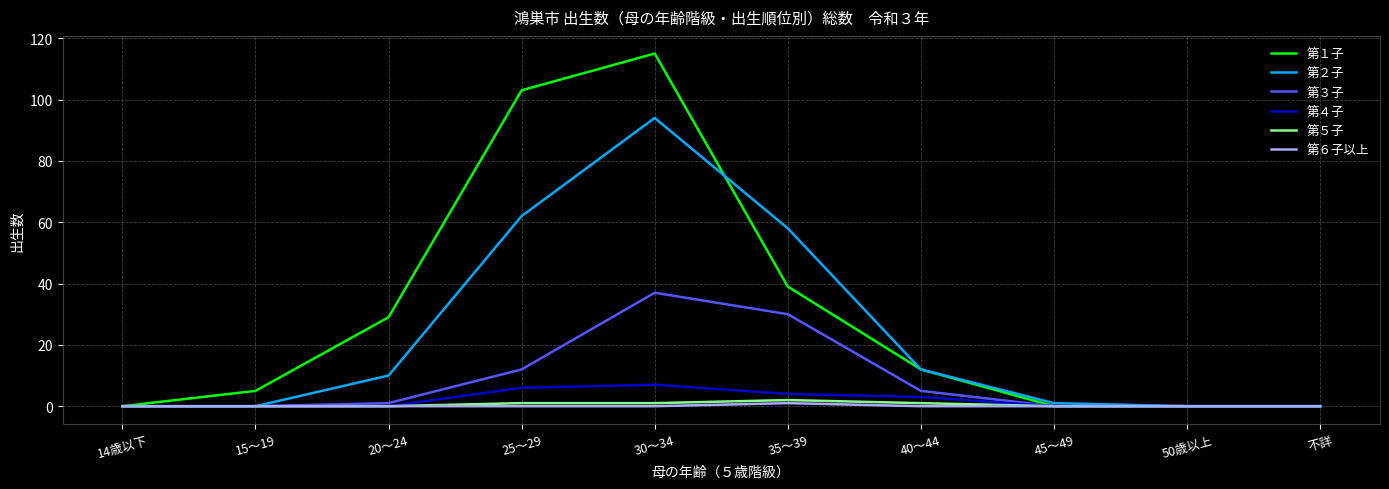

What is the maximum value shown in the chart?

115